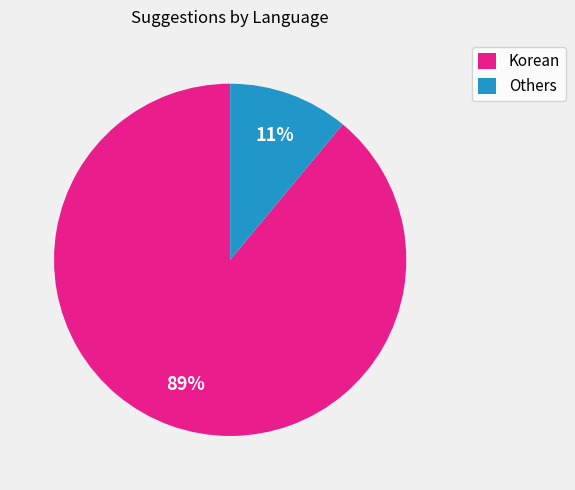

How many slices are in this pie chart?

2